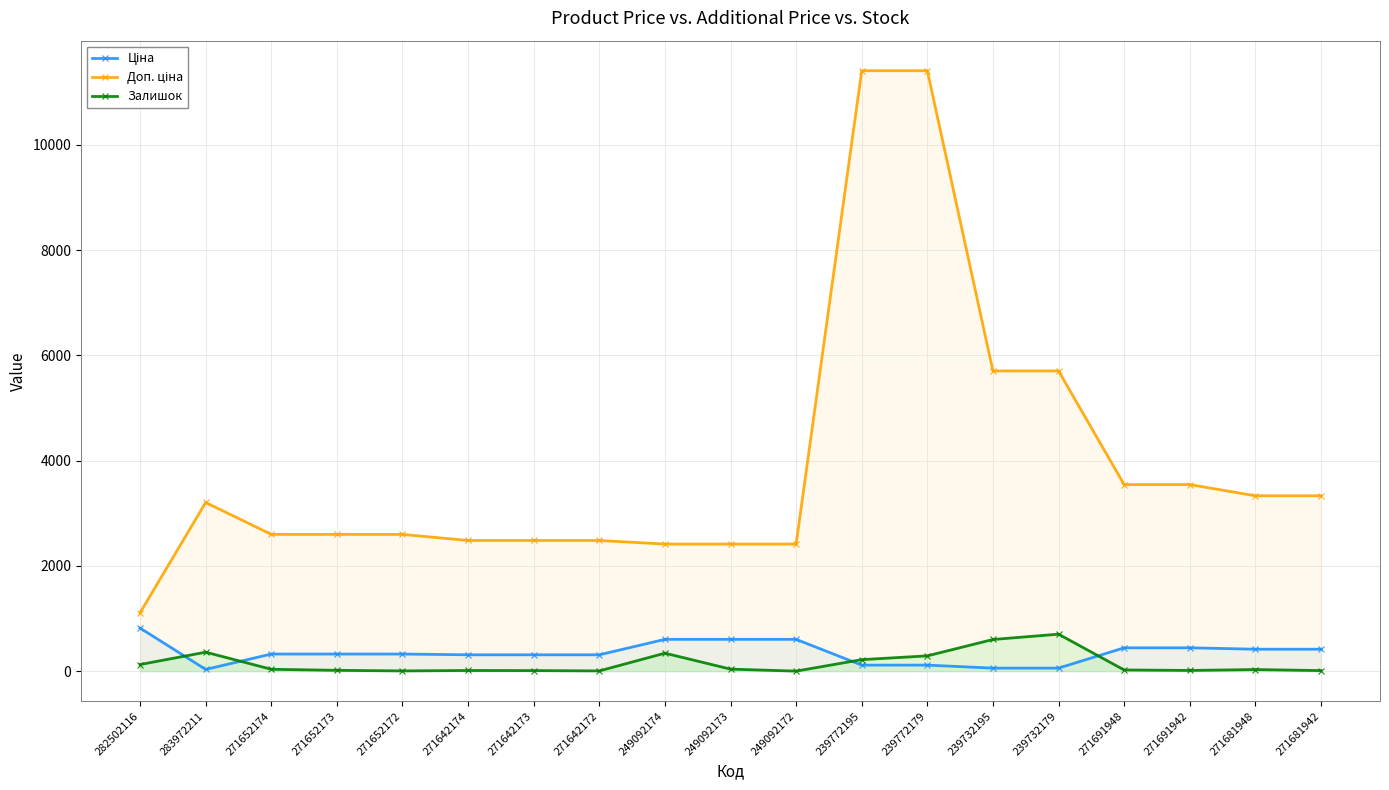

What is the label of the 4th point from the left?

271652173